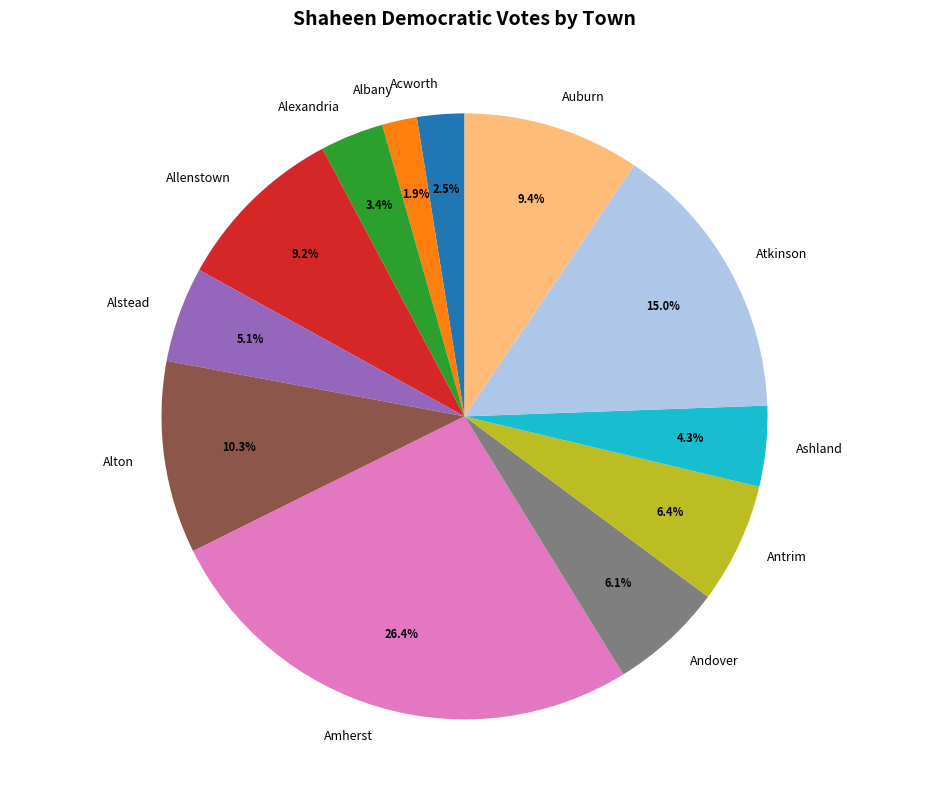

What is the smallest slice in the pie chart?

Albany